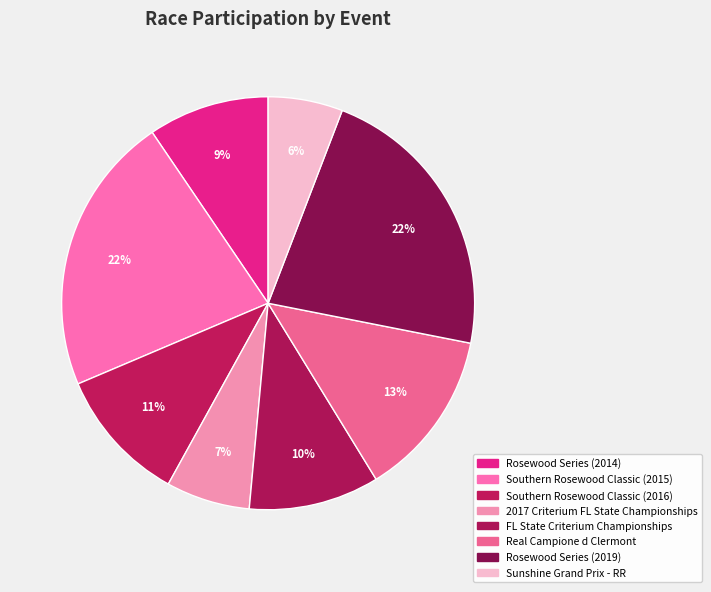

Which slice is the largest?

Rosewood Series (2019)